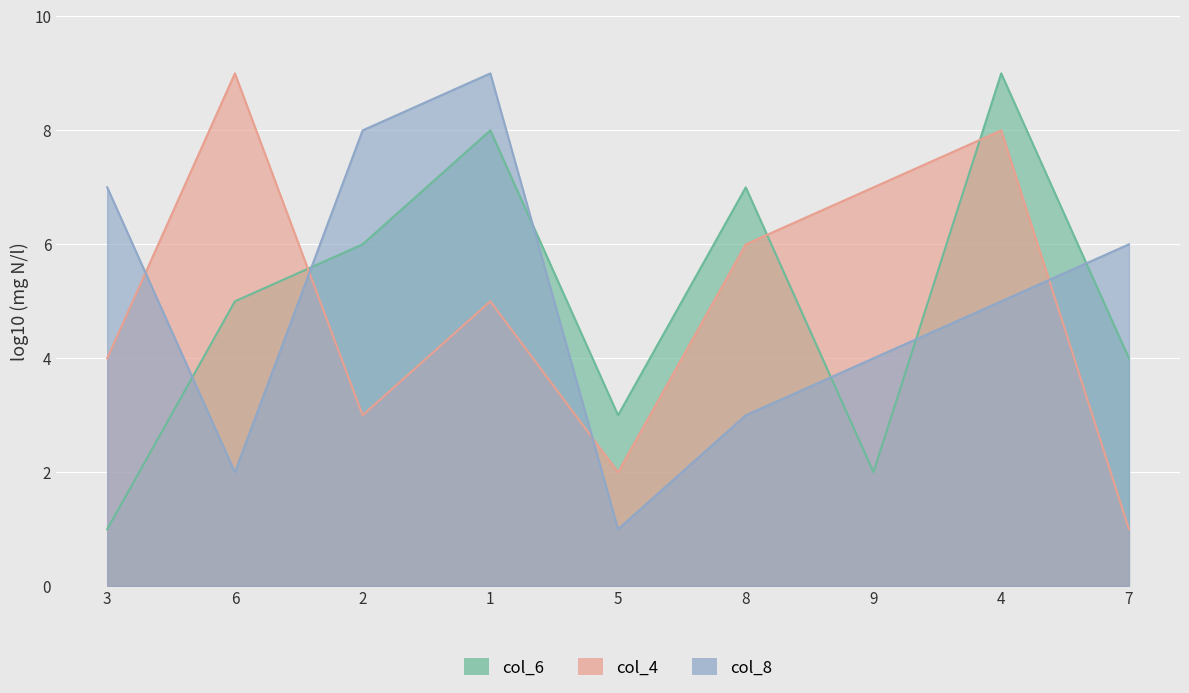

Where is the first local maximum for col_6?

1